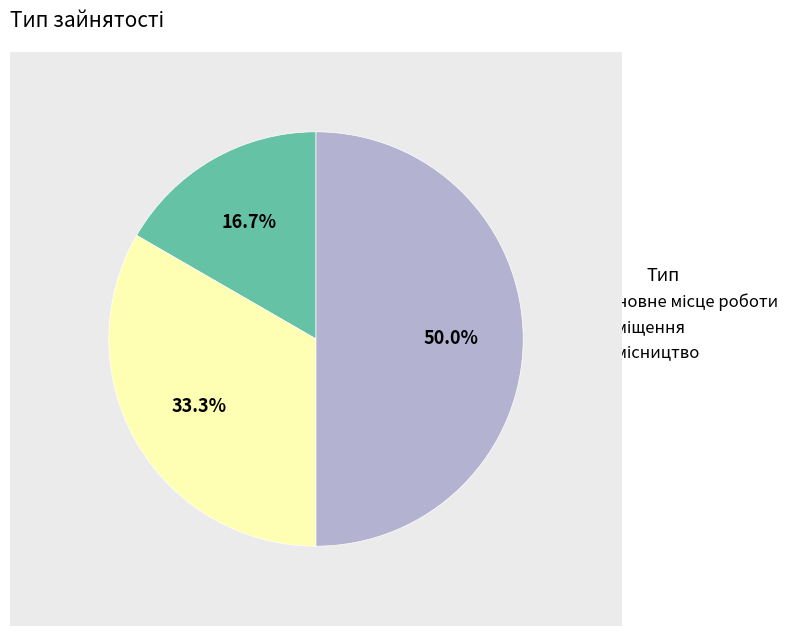

Which slice is the largest?

Сумісництво